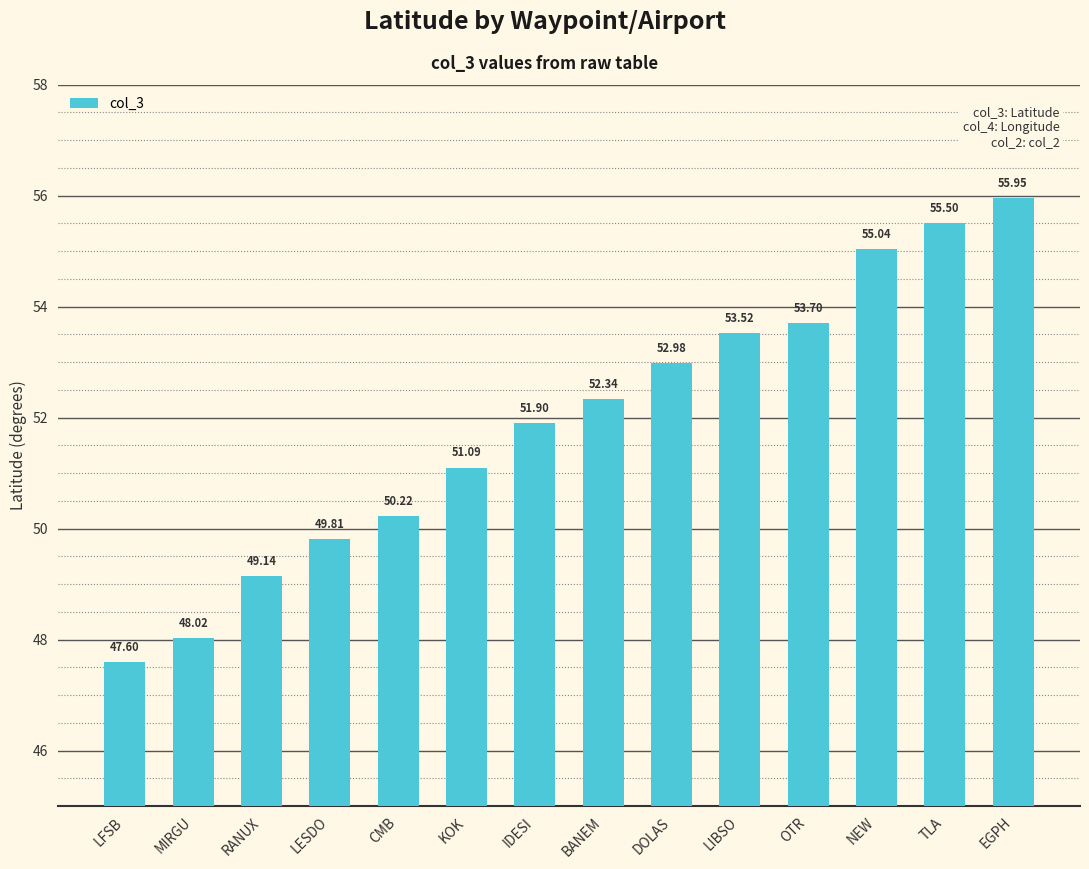

Is it true that the value at CMB is 50.2?

True